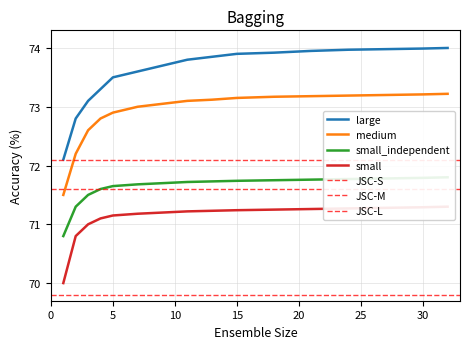

True or false: medium and large cross at least once.

False